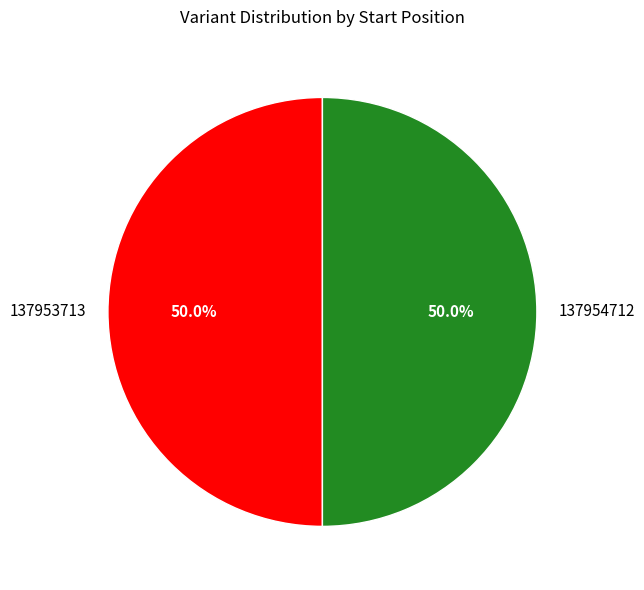

The 137954712 slice represents 40% of the pie. True or false?

False